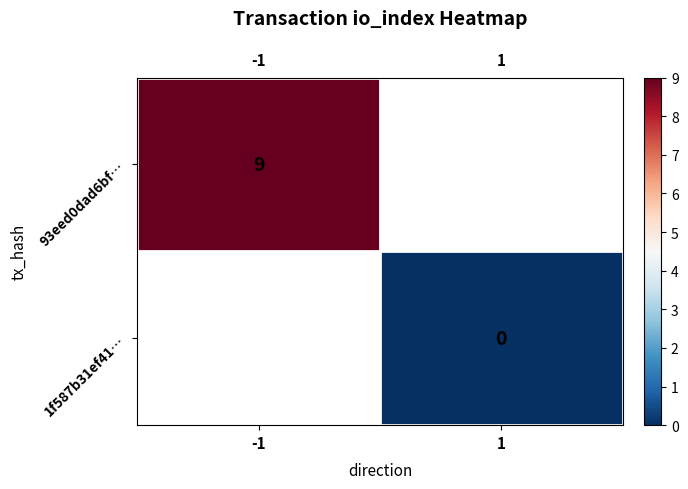

True or false: 93eed0dad6bf… has a value of 15 at -1.

False